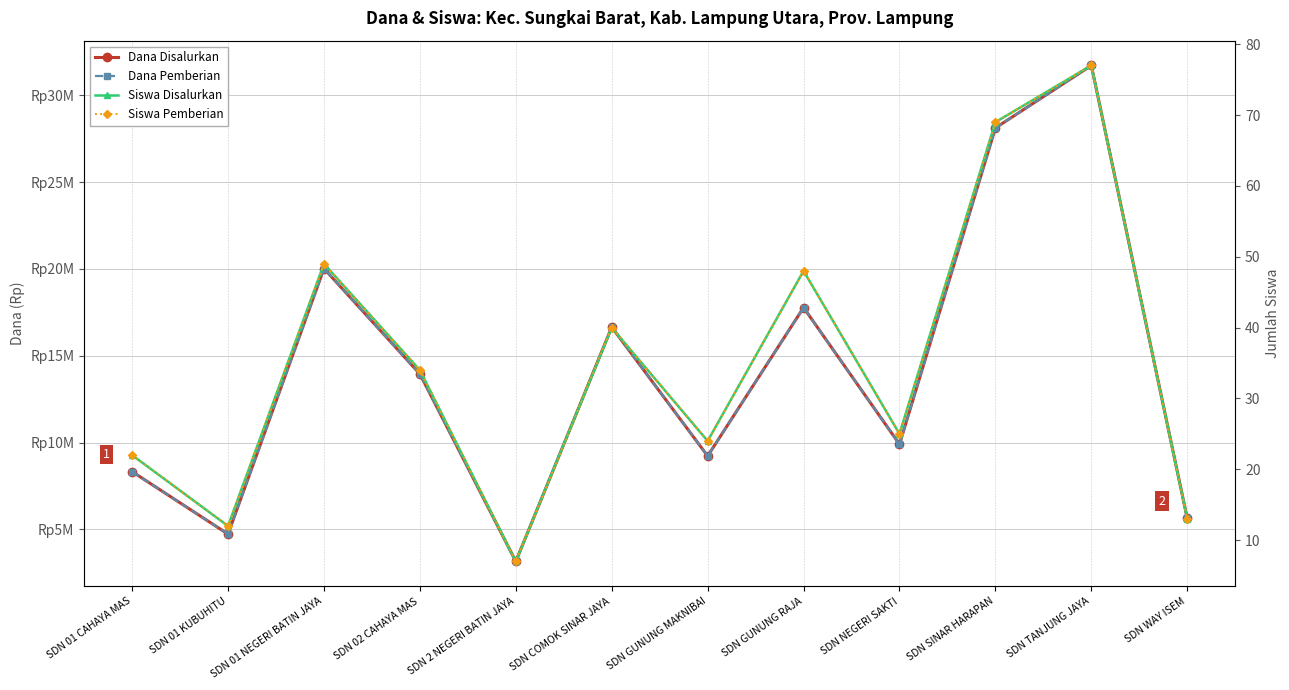

What is the maximum value for Siswa Pemberian?

77